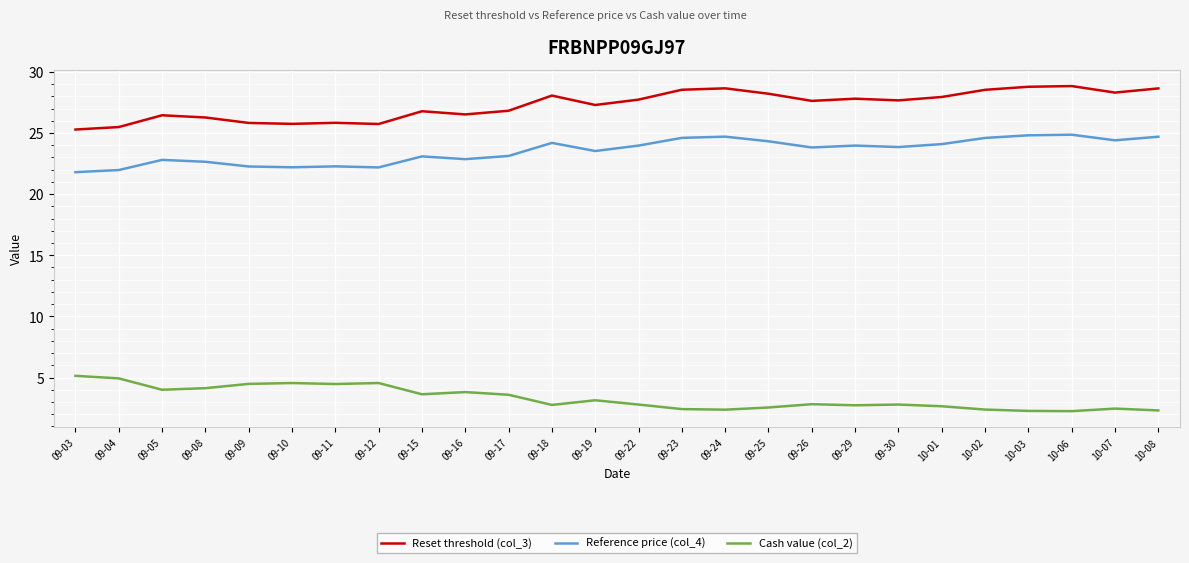

True or false: Reference price (col_4) and Reset threshold (col_3) cross at least once.

False